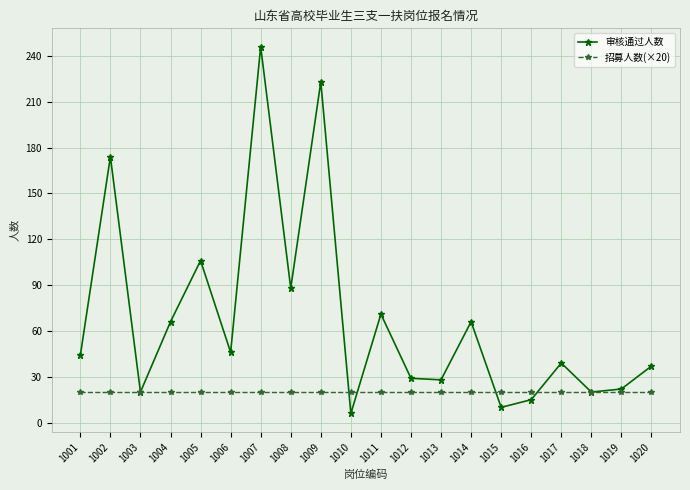

The value of 审核通过人数 at 1001 is 74. True or false?

False